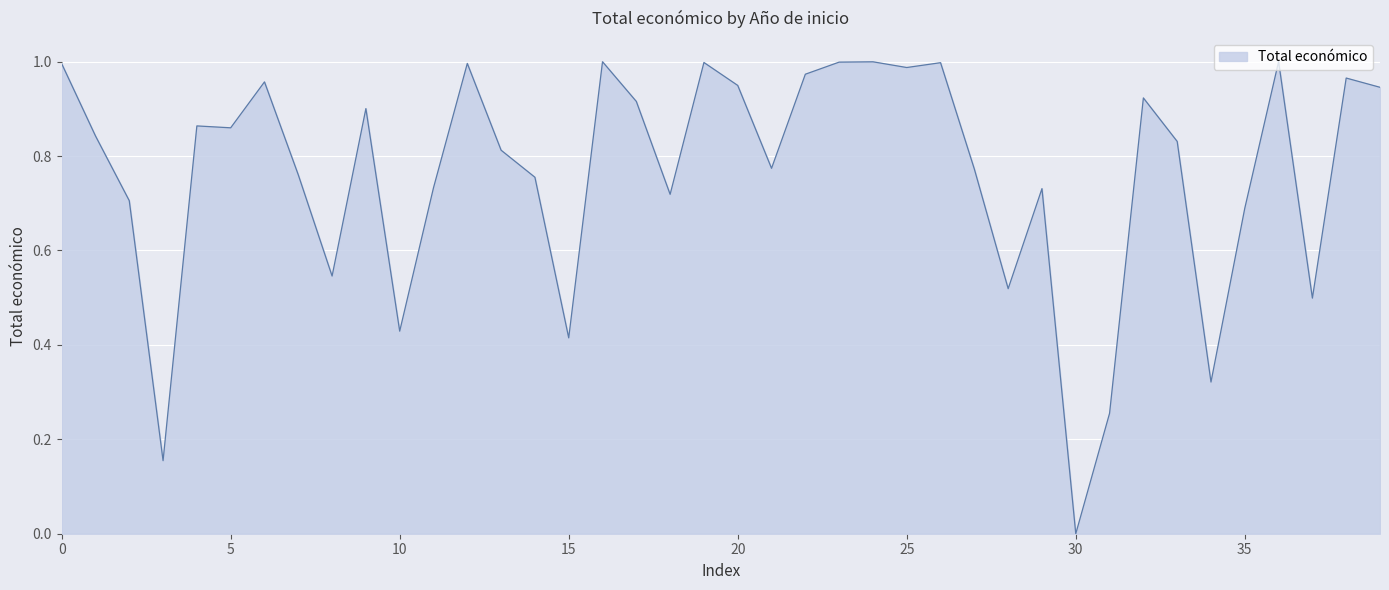

What is the sum of all values?

30.5